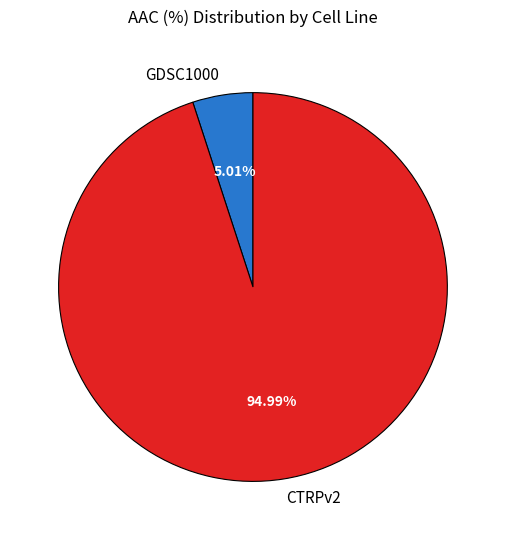

What is the total percentage of CTRPv2 and GDSC1000?

100.0%